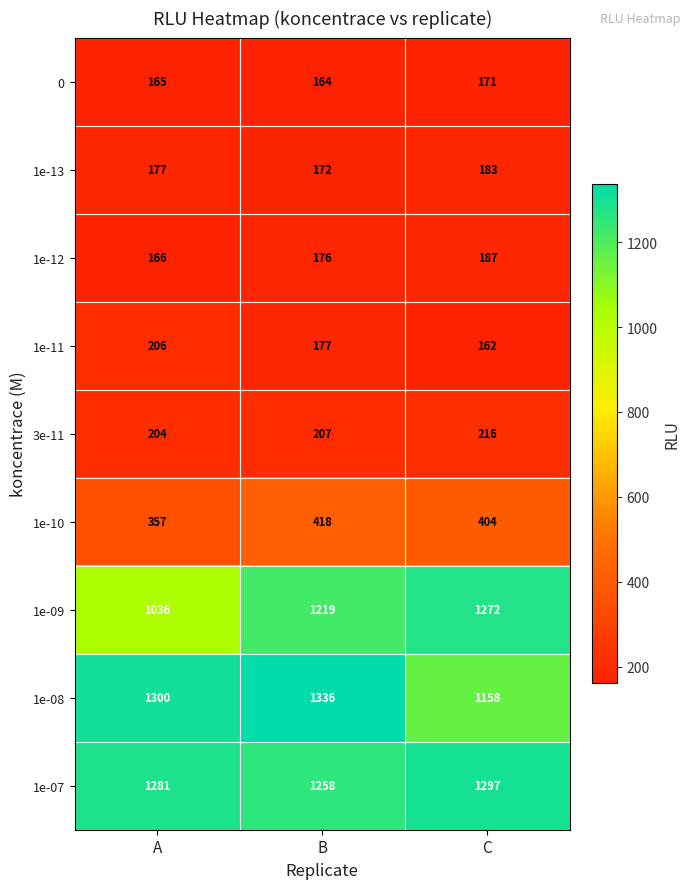

The value of 1e-11 at B is 177. True or false?

True